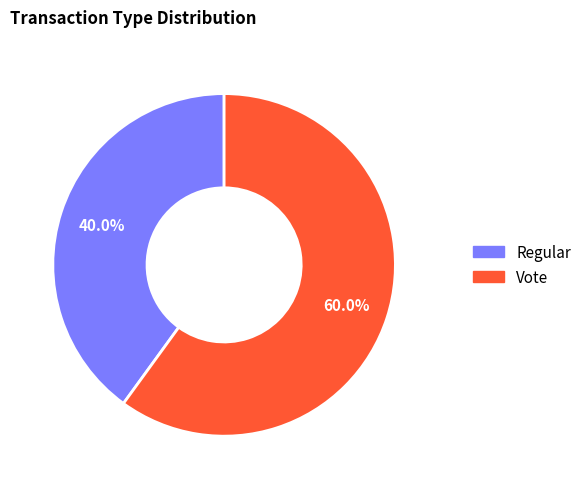

Which has a higher value, Regular or Vote?

Vote